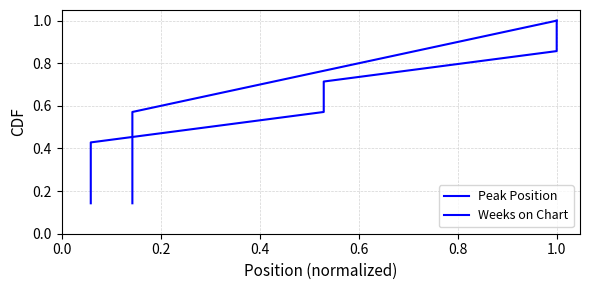

True or false: Weeks on Chart and Peak Position intersect in this chart.

False